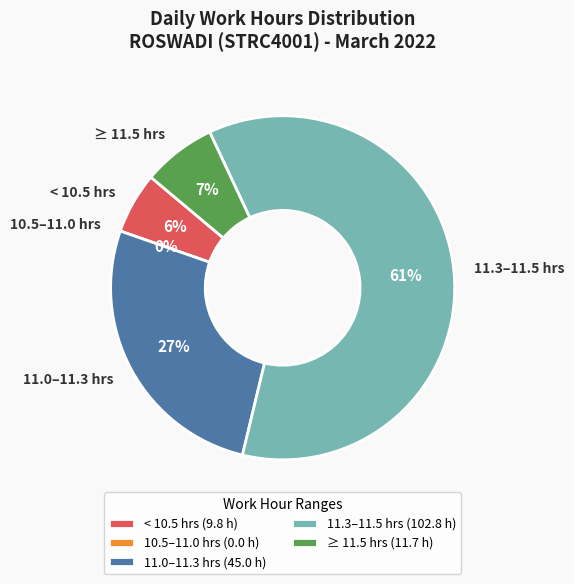

Is Day 4 the majority of the pie?

No